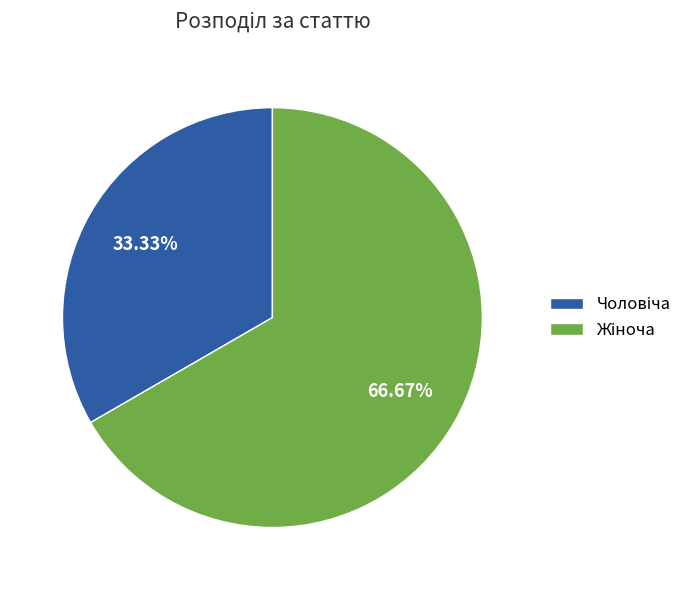

Is there any slice that represents more than half of the pie?

Yes